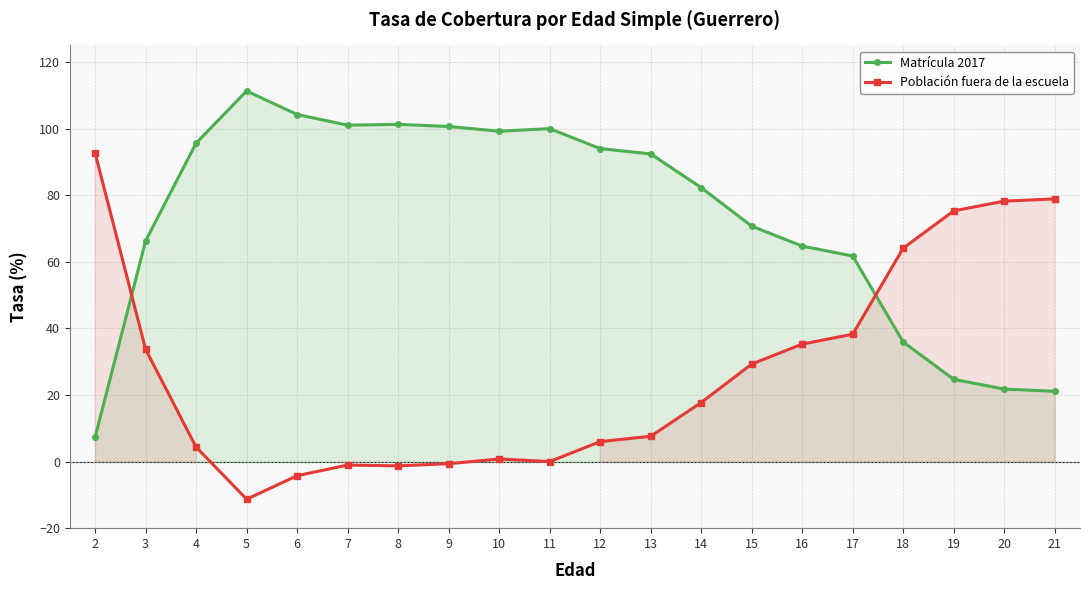

What is the spread (max minus min) of values at 17?

23.5